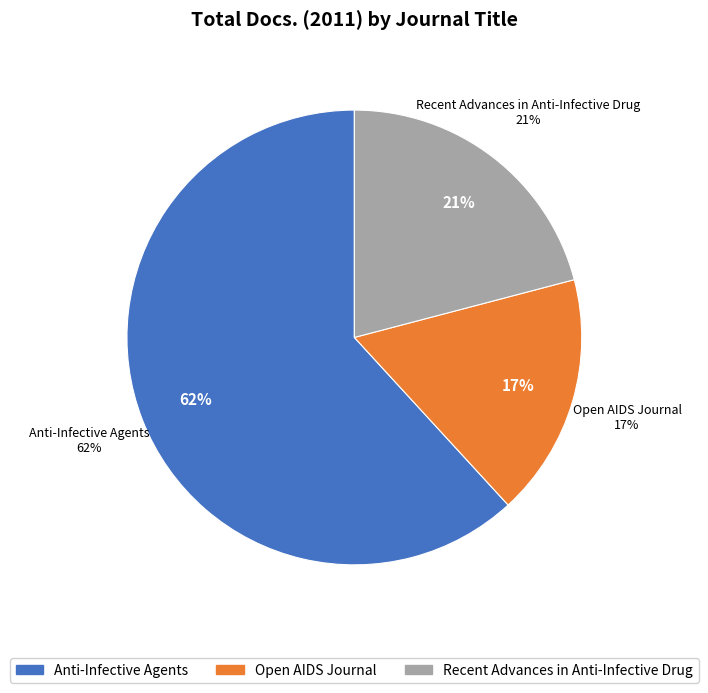

What percentage do Anti-Infective Agents and Recent Advances in Anti-Infective Drug together represent?

82.7%